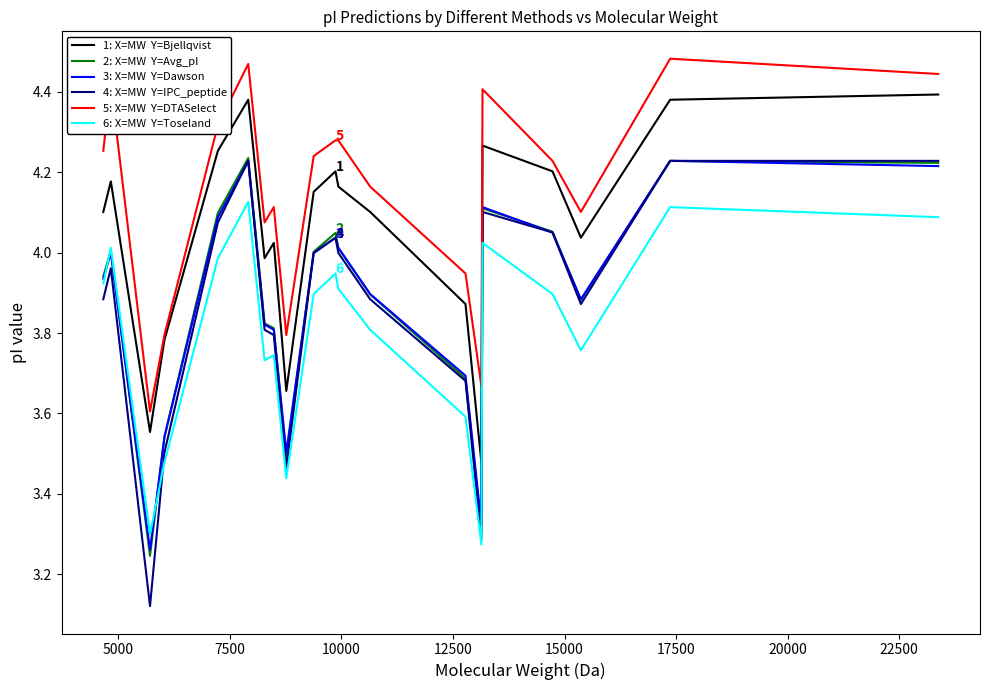

Does the chart display data point markers on the line(s)?

No